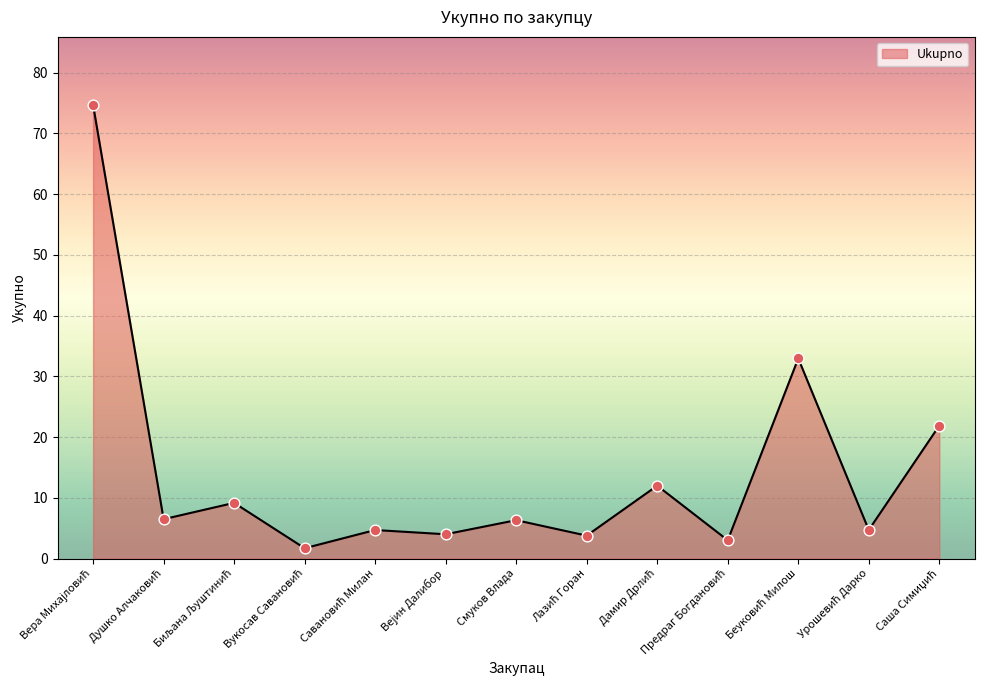

What is the difference between the maximum and minimum values?

73.0